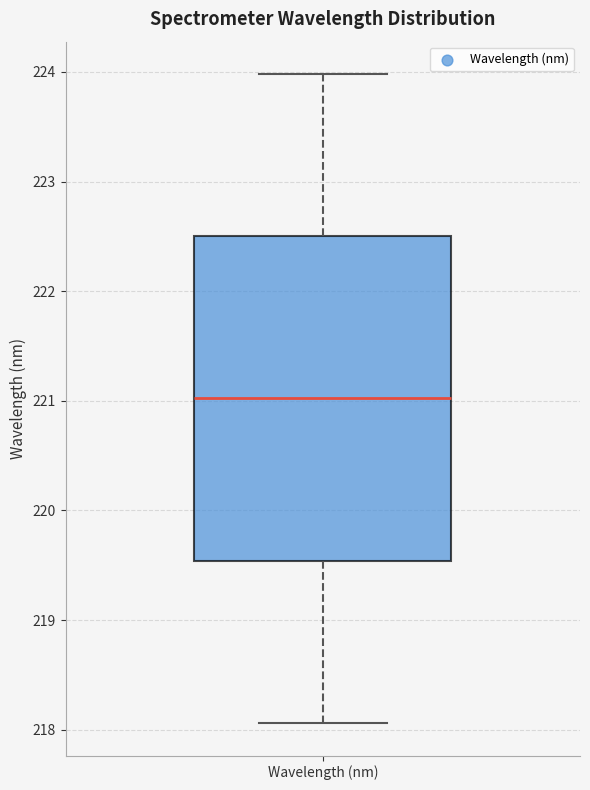

Where is the lower edge of the box for Wavelength (nm) on the y-axis? The values are not printed on the chart, so give them approximately, as read against the axis.

219.5